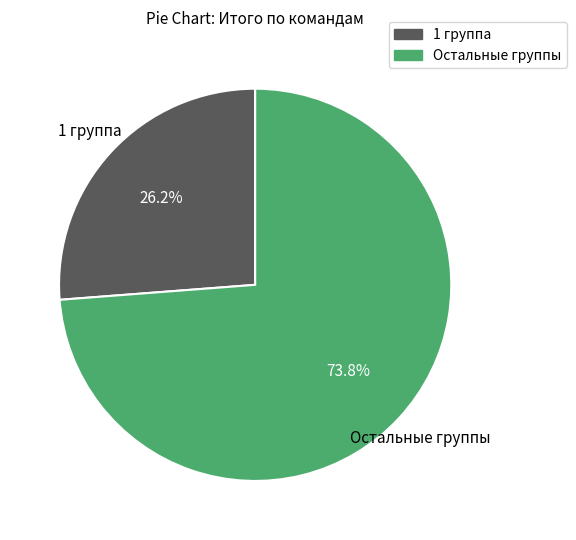

Does any single category account for the majority?

Yes